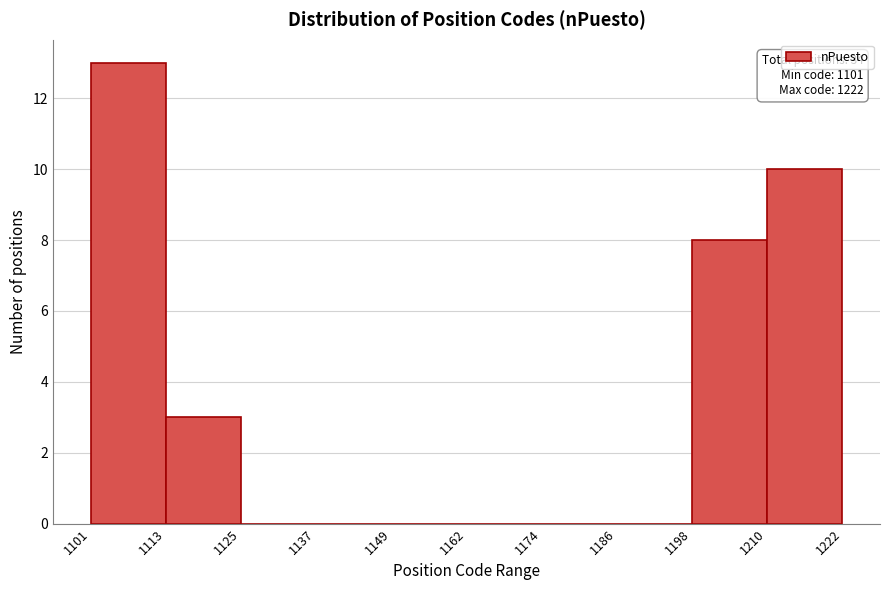

Over which range of the x-axis is the bar tallest?

1101 to 1113